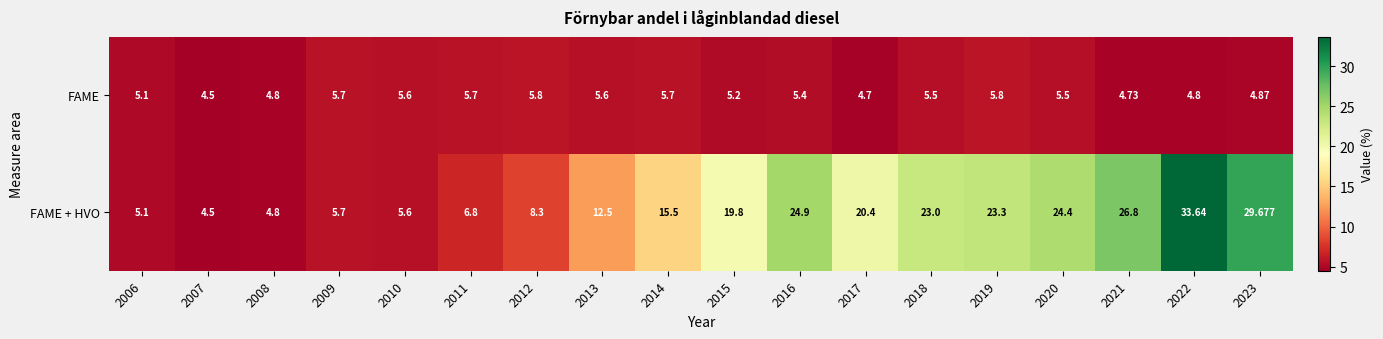

Between 2011 and 2015, which series saw the biggest shift?

FAME + HVO